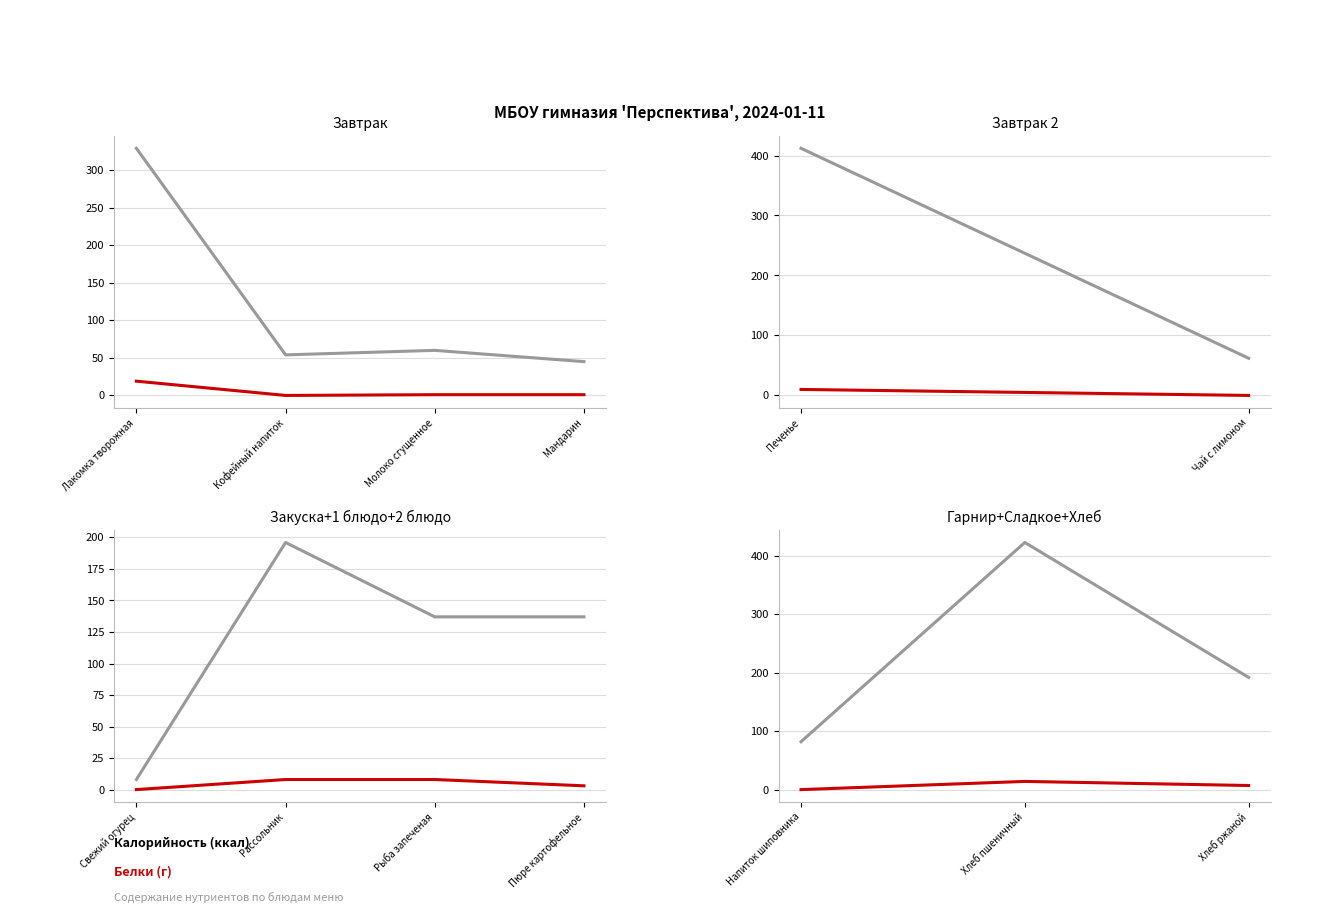

How many lines are shown in the chart?

2